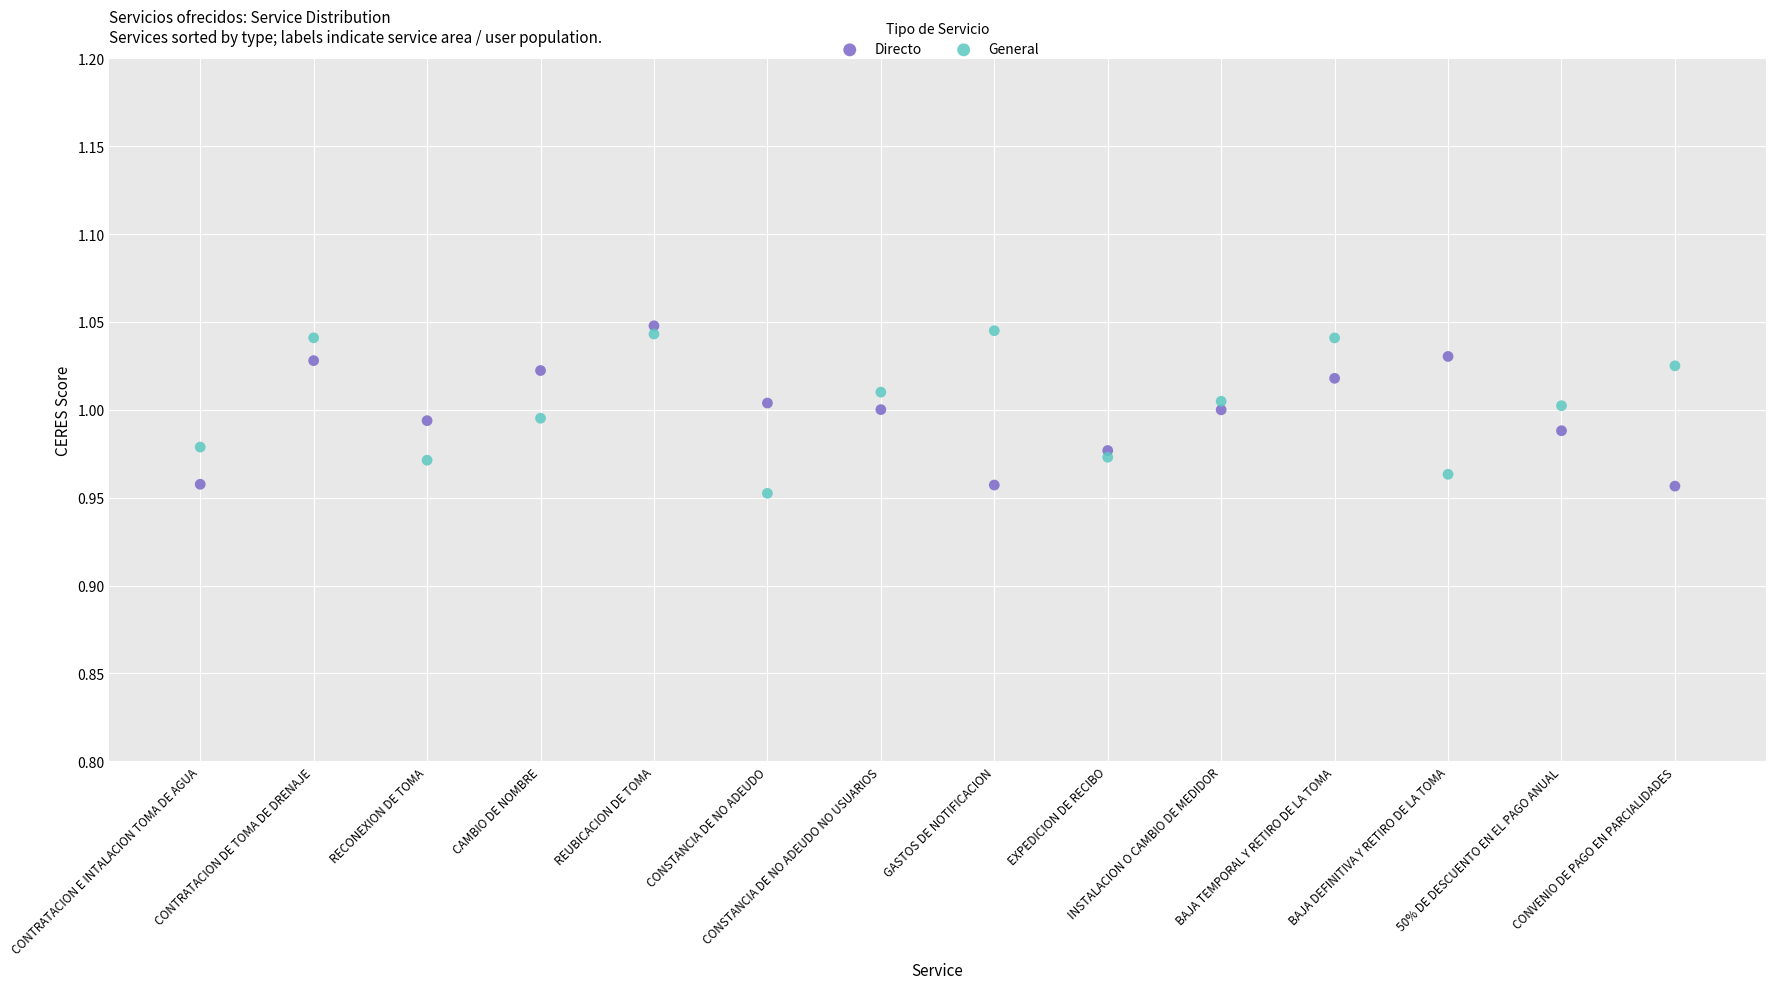

Which series reaches the minimum Y coordinate?

General